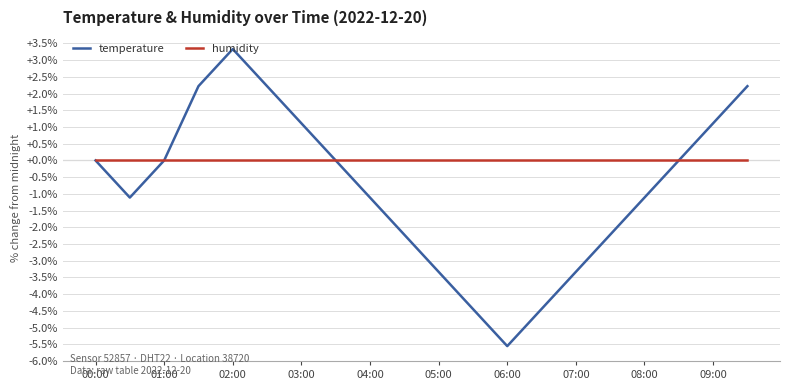

What is the minimum value shown in the chart?

-5.6